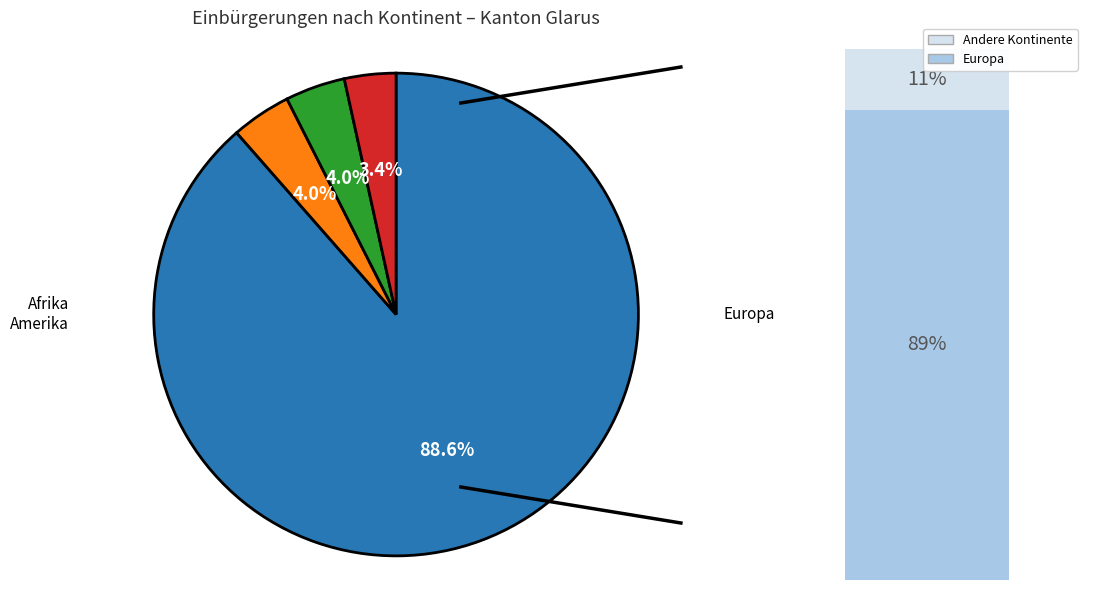

Does any single category account for the majority?

Yes